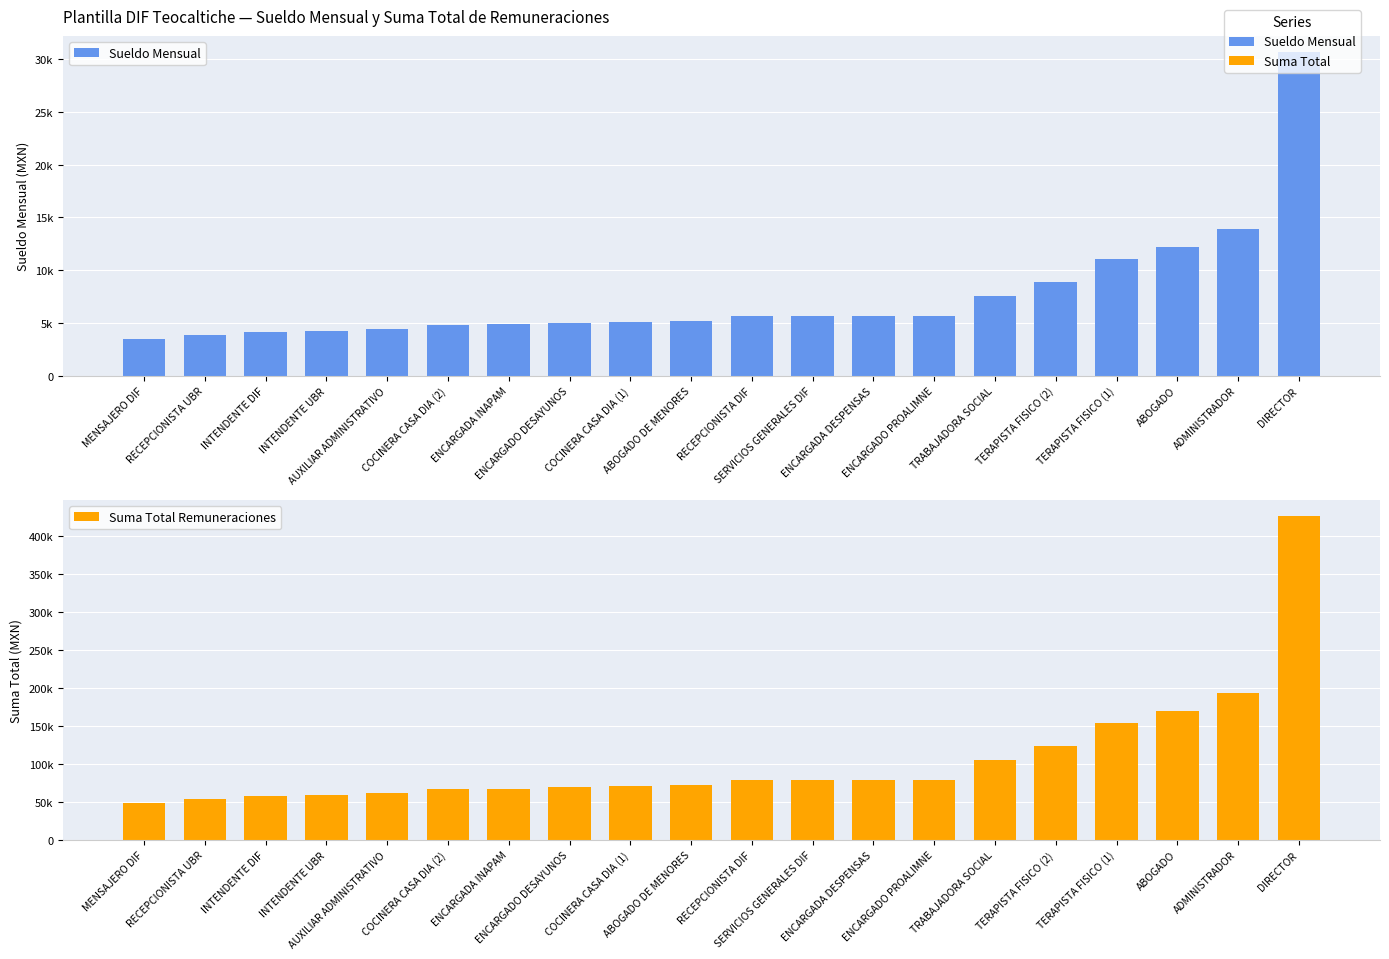

What is the label of the 4th bar from the left?

INTENDENTE UBR